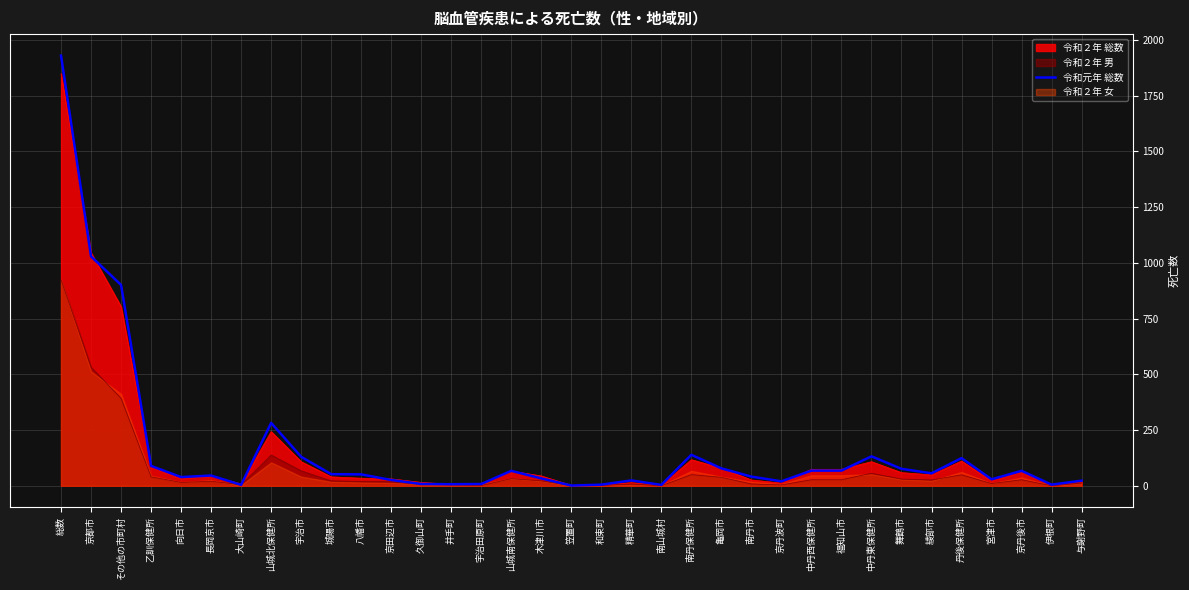

The chart shows a value of 0 at 笠置町. True or false?

False